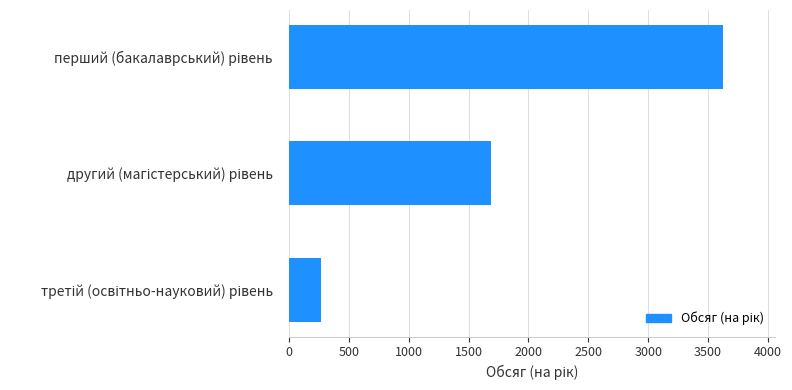

What is the smallest value displayed?

268